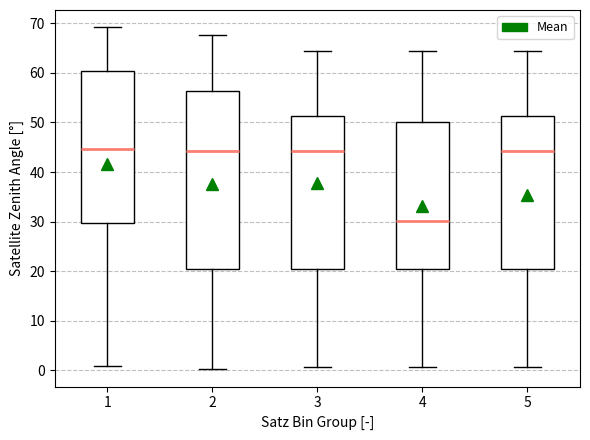

Where is the upper edge of the box at x = 5 on the y-axis? The values are not printed on the chart, so give them approximately, as read against the axis.

51